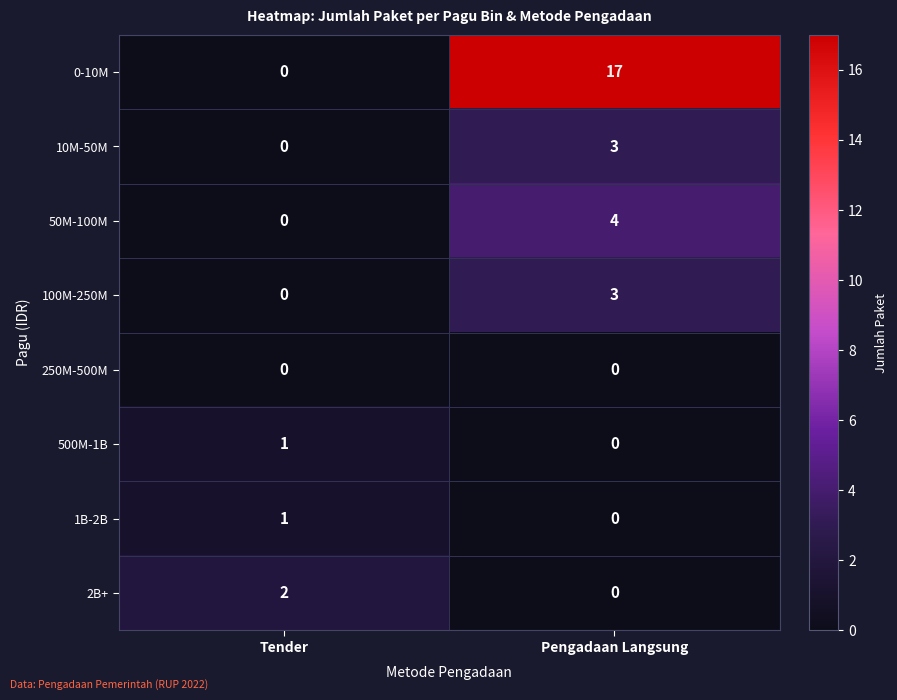

The 100M-250M series shows 1 at Tender. True or false?

False